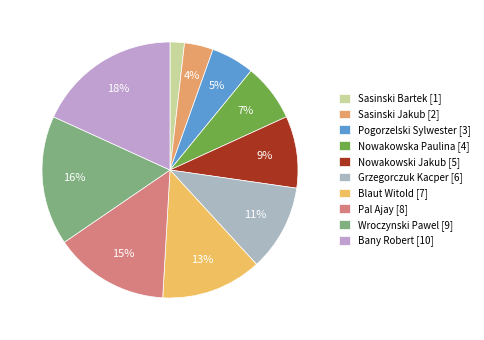

How many slices are in this pie chart?

10